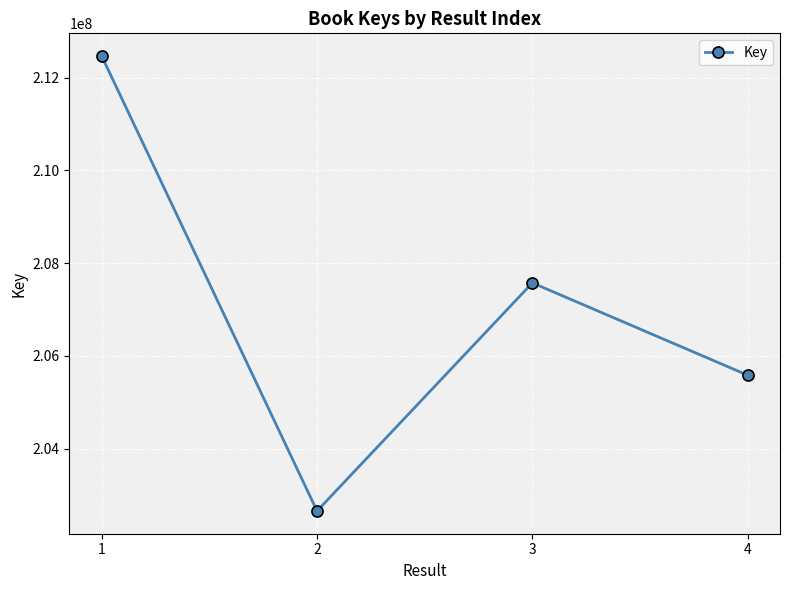

What is the change in value from 2 to 3?

+4918195